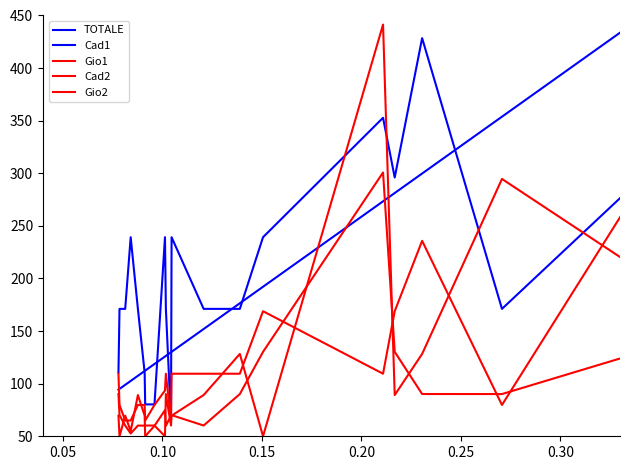

Which series has the widest spread of values?

Gio1